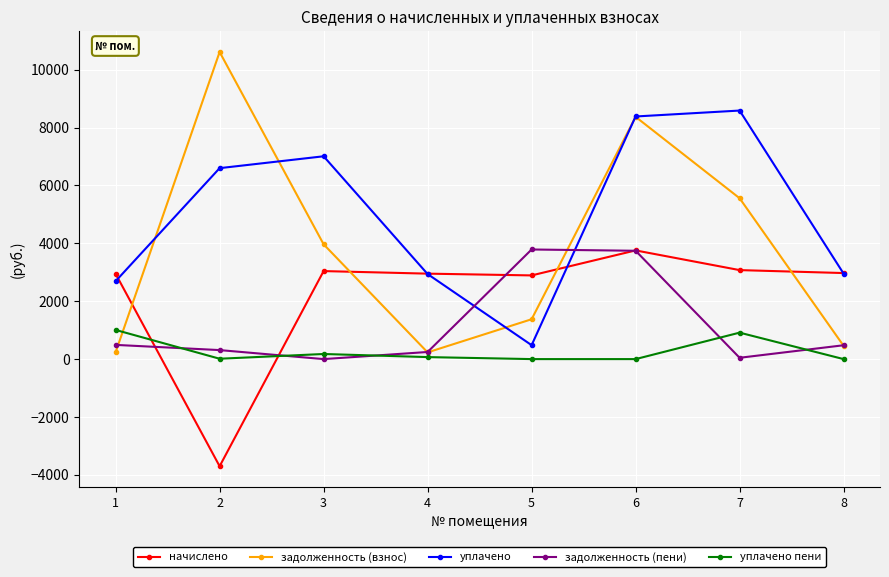

At which category does the chart reach its peak across all series?

2